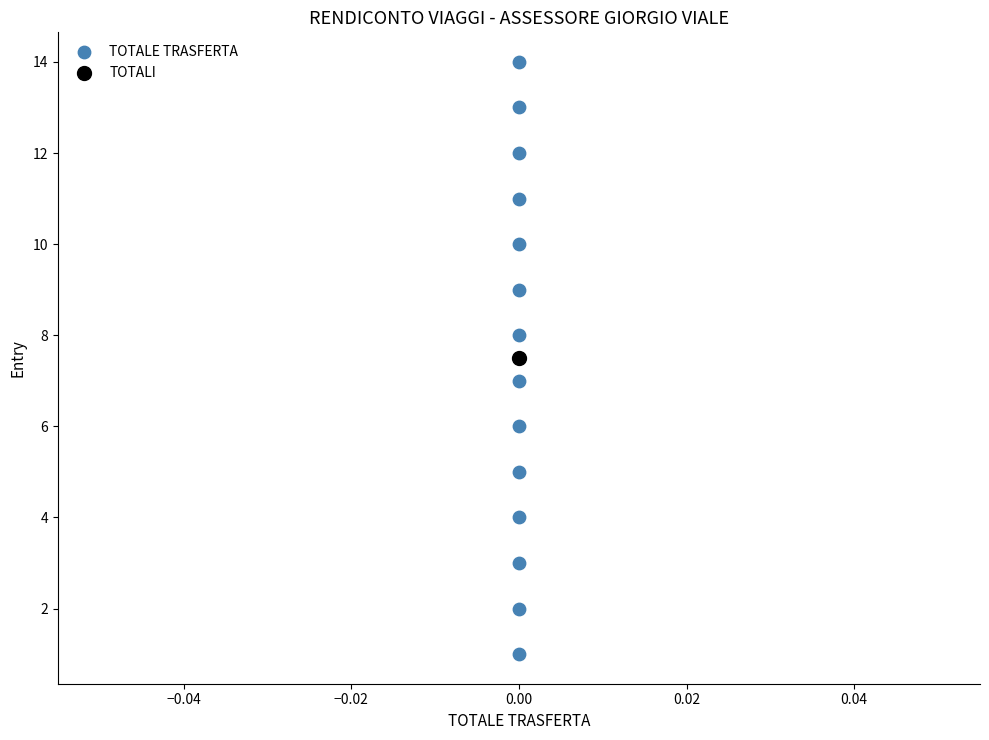

What are all the series names shown in the legend?

TOTALE TRASFERTA, TOTALI